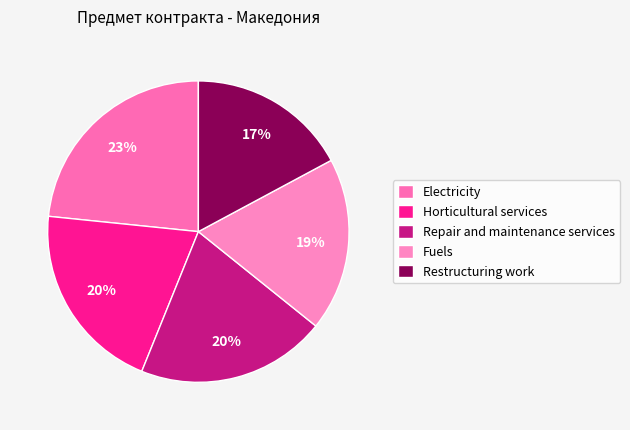

Which category has the smallest portion of the pie?

Restructuring work